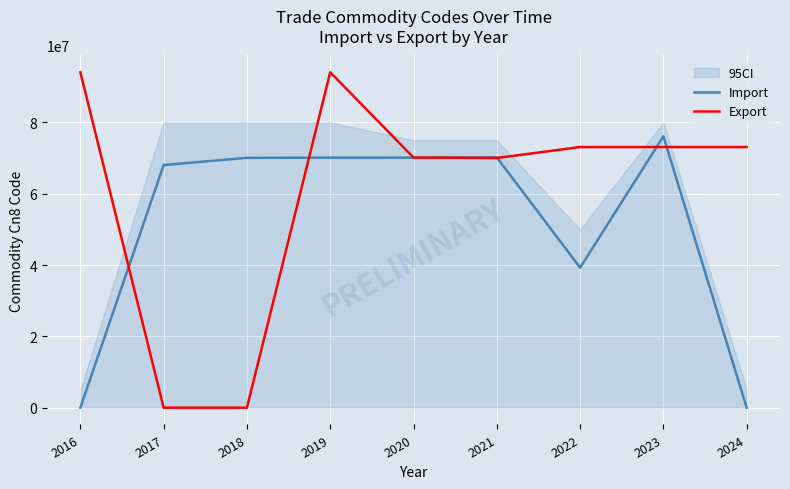

Which category has the lowest value across all series?

2016